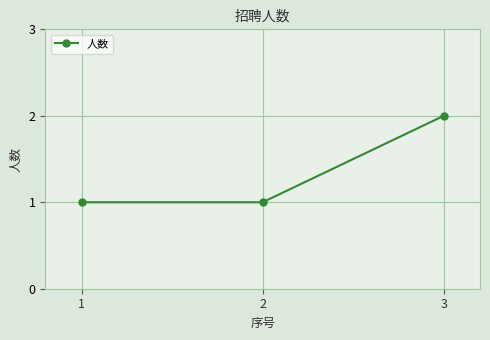

Which has a higher value, 3 or 2?

3